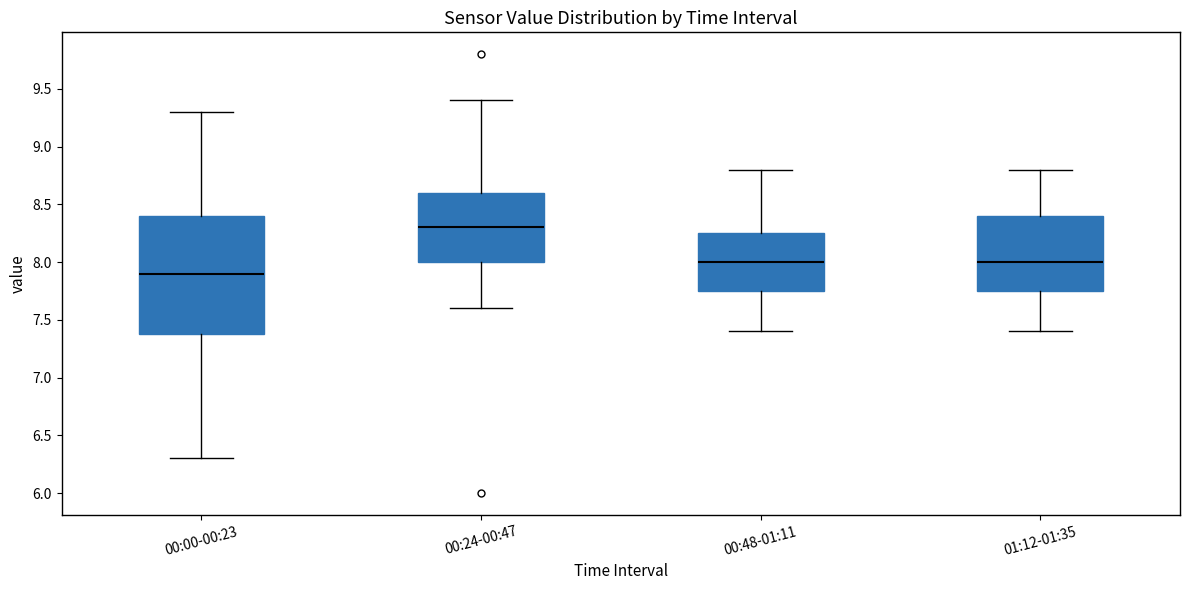

Reading left to right, transcribe this box plot: for each box, give where its median line is, the range the box spans, and where its two whiskers end, as read against the y-axis. The values are not printed on the chart, so give them approximately, as read against the axis.

00:00-00:23: median 7.90, box 7.40 to 8.40, whiskers 6.30 to 9.30
00:24-00:47: median 8.30, box 8.00 to 8.60, whiskers 7.60 to 9.40
00:48-01:11: median 8.00, box 7.75 to 8.25, whiskers 7.40 to 8.80
01:12-01:35: median 8.00, box 7.75 to 8.40, whiskers 7.40 to 8.80